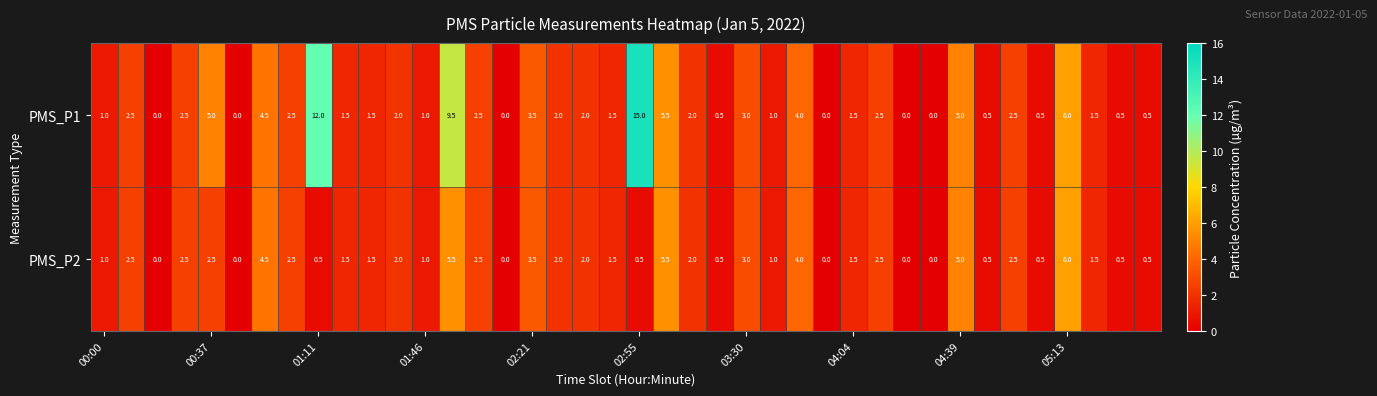

What is the difference between the maximum and minimum values in the PMS_P1 series?

15.0